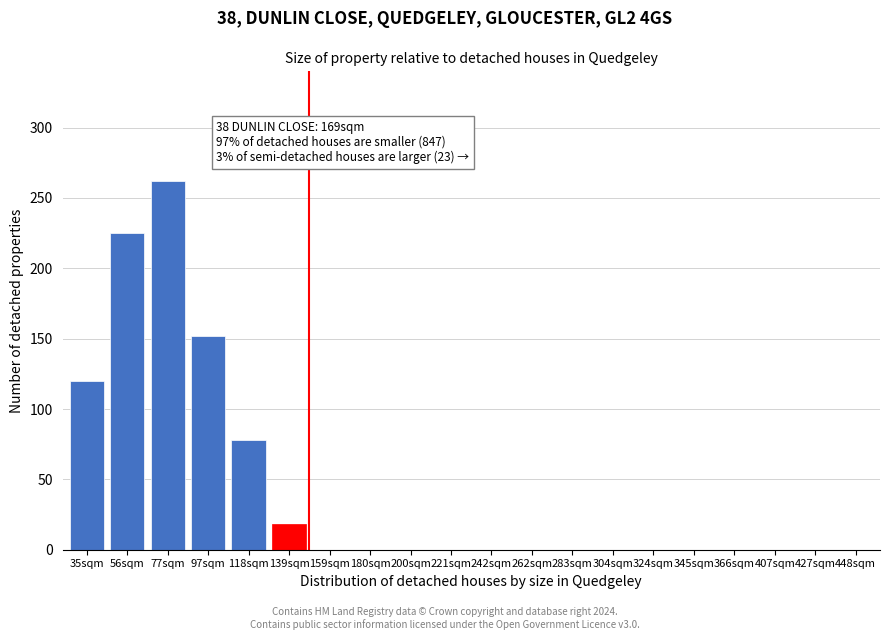

Reading left to right, transcribe all the data shown in this chart.

35sqm=120	56sqm=225	77sqm=262	97sqm=152	118sqm=78	139sqm=18	159sqm=0	180sqm=0	200sqm=0	221sqm=0	242sqm=0	262sqm=0	283sqm=0	304sqm=0	324sqm=0	345sqm=0	366sqm=0	407sqm=0	427sqm=0	448sqm=0